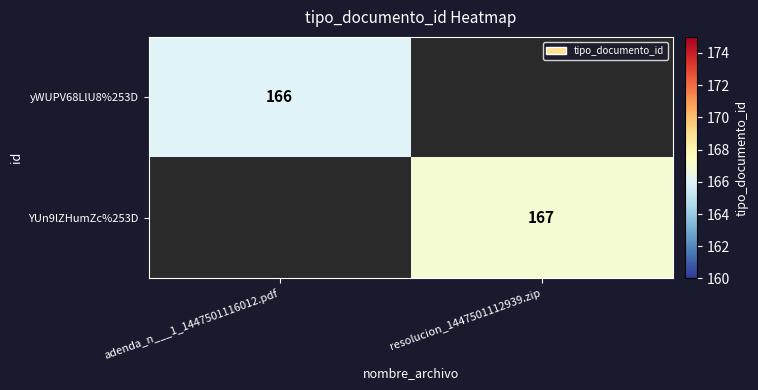

The value of yWUPV68LlU8%253D at adenda_n___1_1447501116012.pdf is 166. True or false?

True